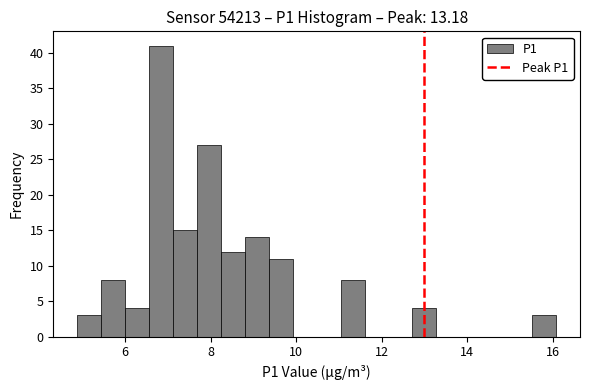

Around what value on the x-axis is the tallest bar? Give the approximate position of its centre, as read against the axis.

6.8